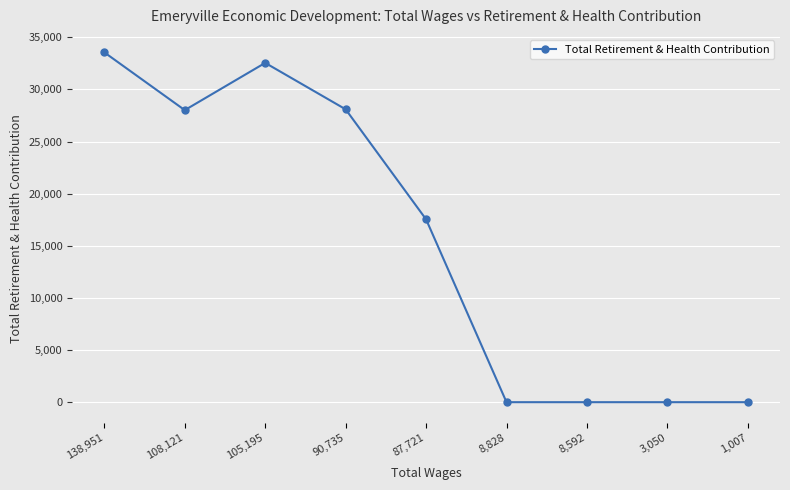

What is the average value?

15524